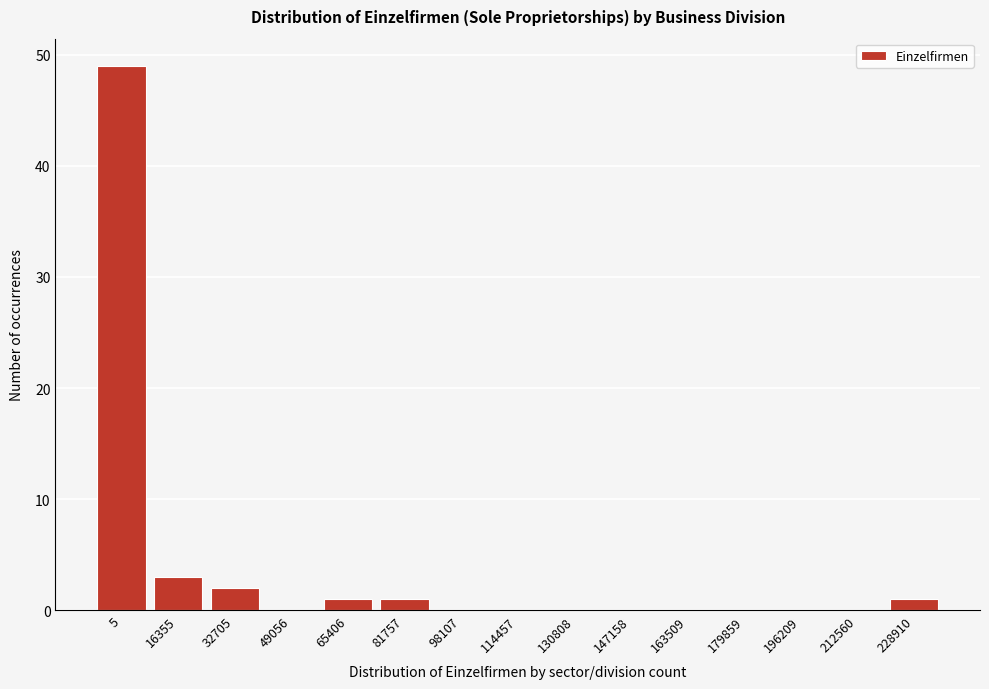

Reading left to right, transcribe all the data shown in this chart.

5=49	16355=3	32705=2	49056=0	65406=1	81757=1	98107=0	114457=0	130808=0	147158=0	163509=0	179859=0	196209=0	212560=0	228910=1